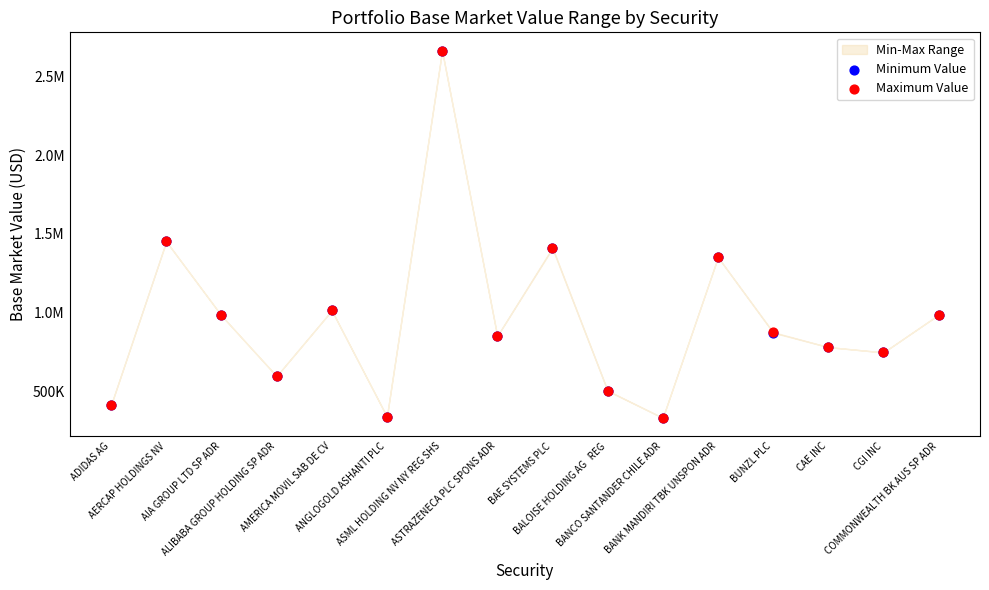

Which series has the widest spread of Y values?

Minimum Value